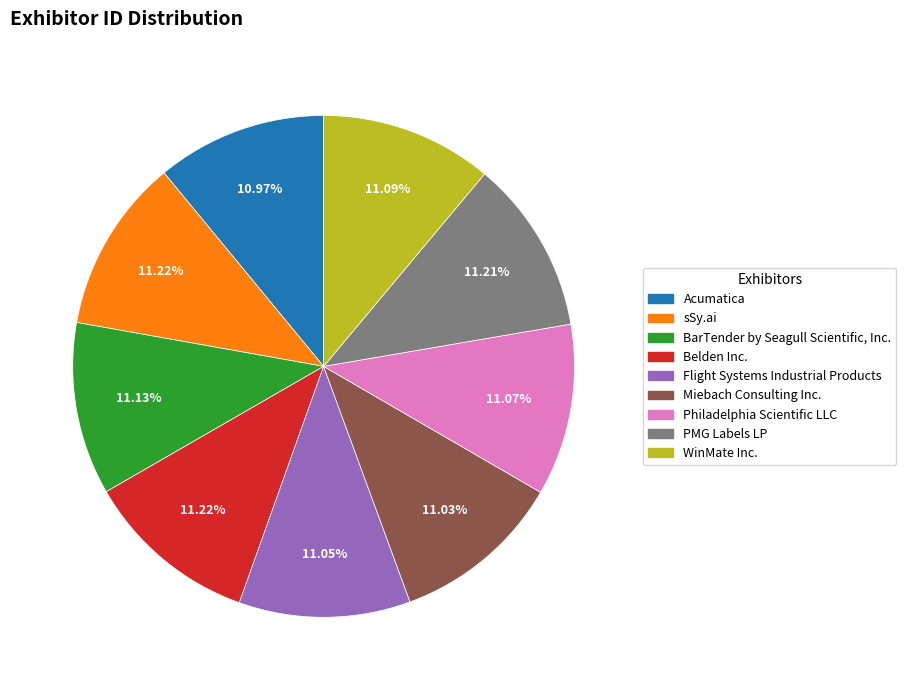

Does Acumatica account for over 50% of the chart?

No